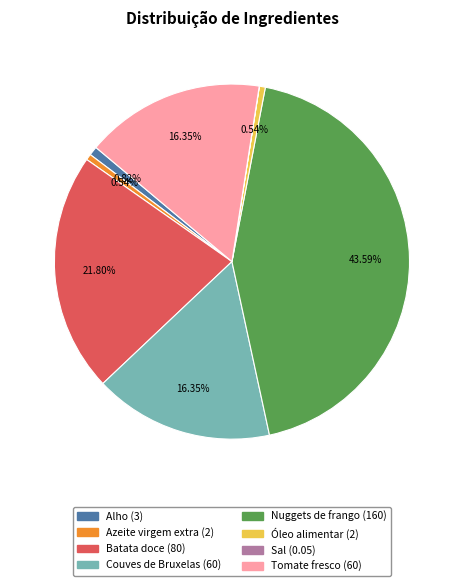

Is the sum of Azeite virgem extra and Couves de Bruxelas greater than half?

No